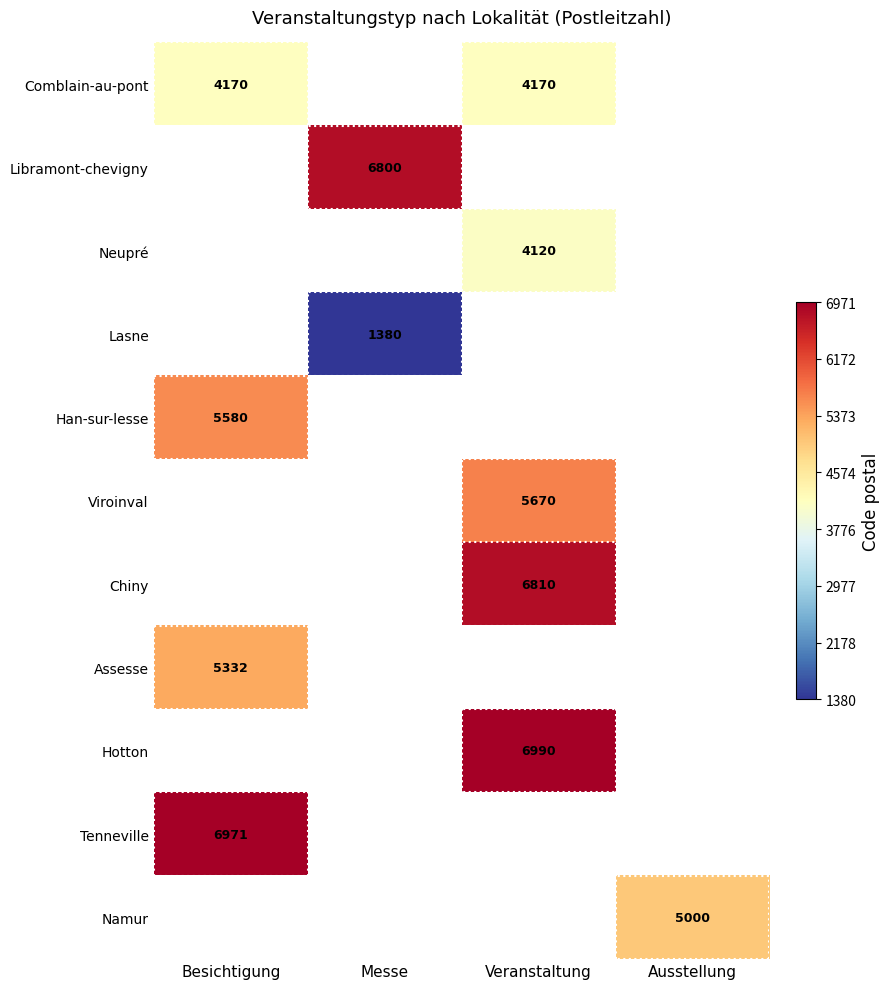

True or false: Han-sur-lesse has a value of 8792 at Besichtigung.

False